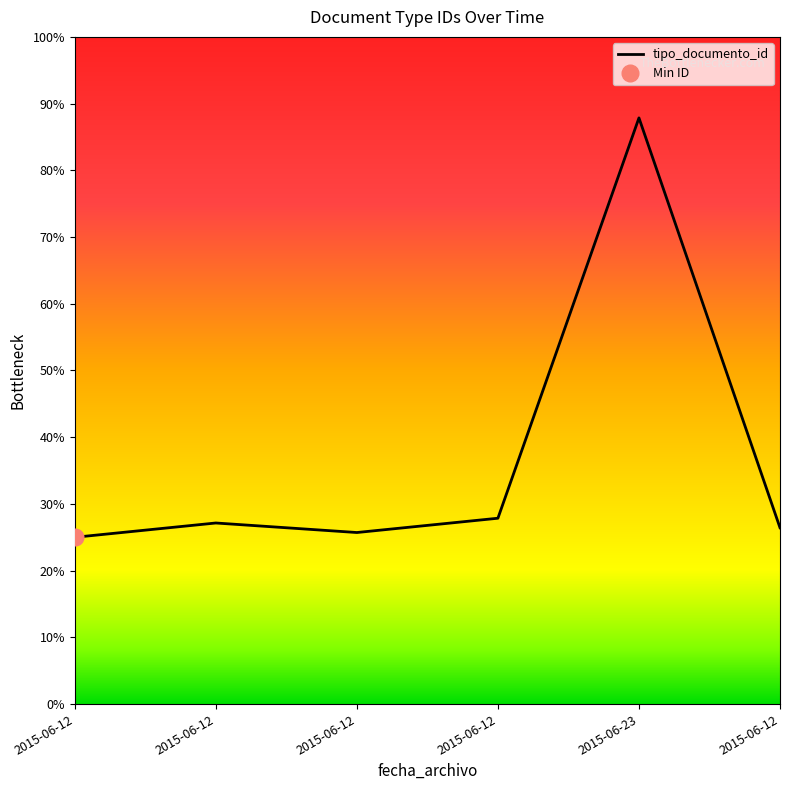

The value at 2015-06-12 is 0.3. True or false?

True